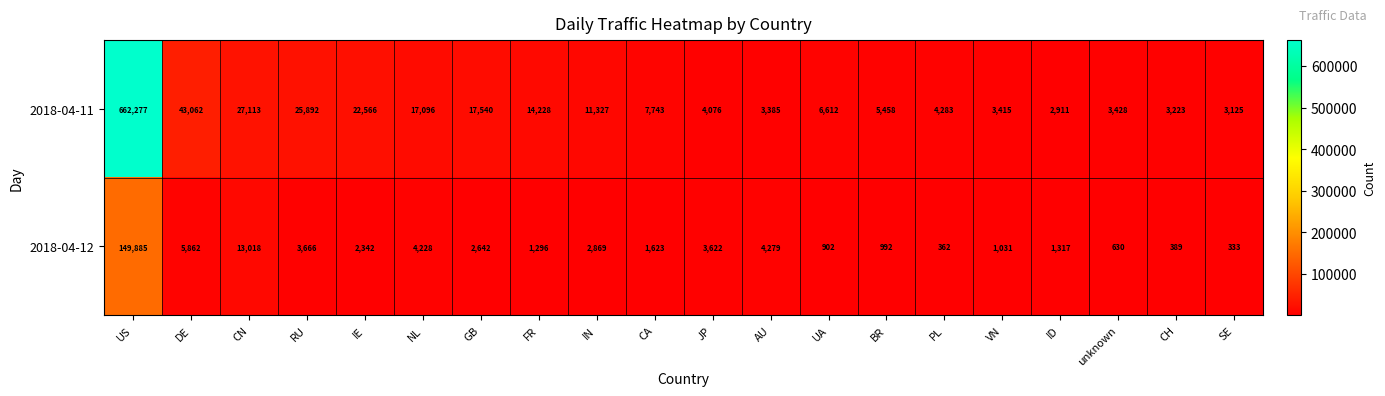

How many series are shown in this chart?

2